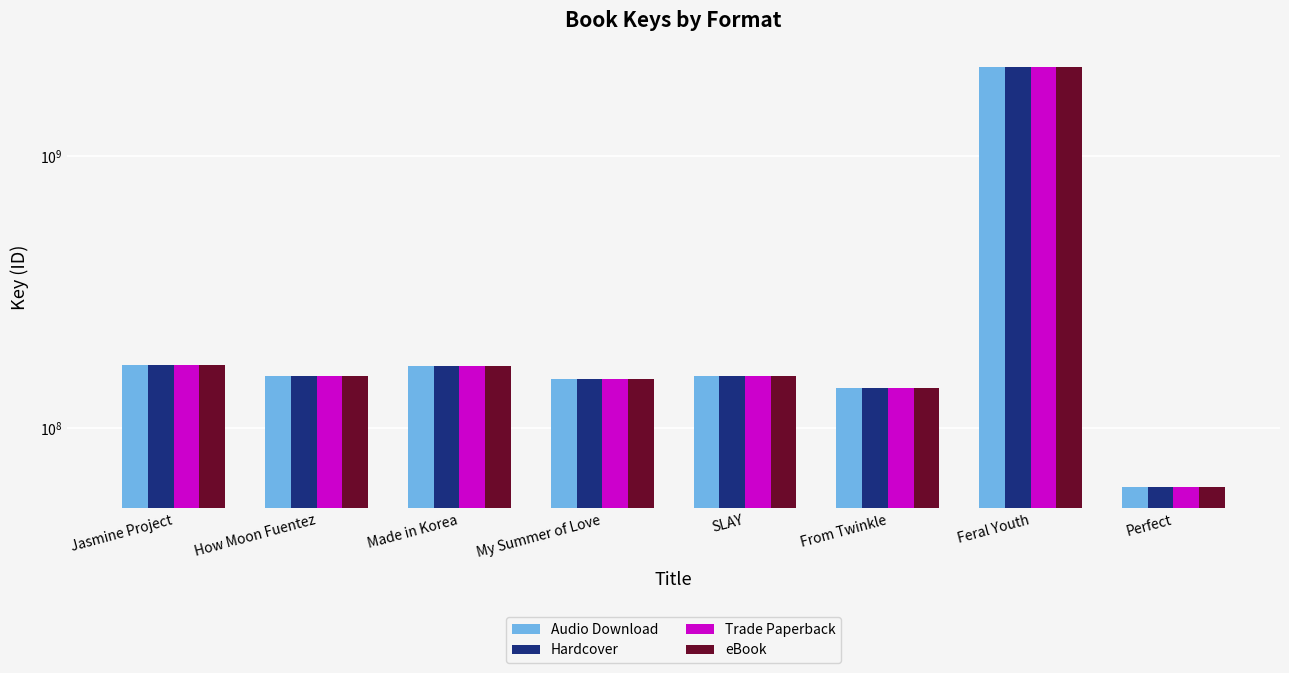

Reading left to right, list all the values displayed in this chart.

Audio Download: Jasmine Project=170474185	How Moon Fuentez=155808119	Made in Korea=169743734	My Summer of Love=151991021	SLAY=155094109	From Twinkle=139874240	Feral Youth=2116867977	Perfect=60592874
Hardcover: Jasmine Project=170474185	How Moon Fuentez=155808119	Made in Korea=169743734	My Summer of Love=151991021	SLAY=155094109	From Twinkle=139874240	Feral Youth=2116867977	Perfect=60592874
Trade Paperback: Jasmine Project=170474185	How Moon Fuentez=155808119	Made in Korea=169743734	My Summer of Love=151991021	SLAY=155094109	From Twinkle=139874240	Feral Youth=2116867977	Perfect=60592874
eBook: Jasmine Project=170474185	How Moon Fuentez=155808119	Made in Korea=169743734	My Summer of Love=151991021	SLAY=155094109	From Twinkle=139874240	Feral Youth=2116867977	Perfect=60592874